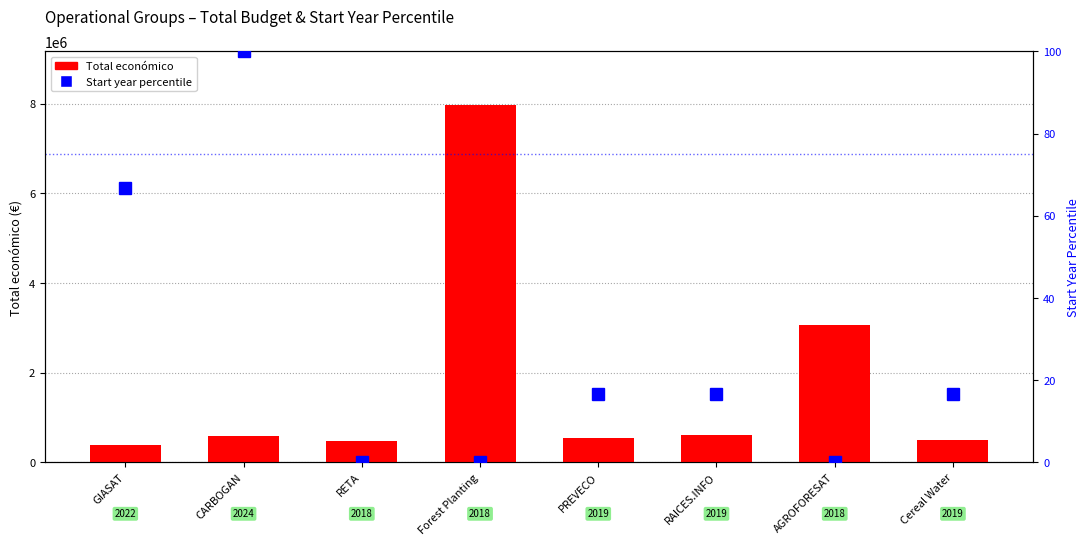

True or false: Start year percentile has a value of 23.2 at Cereal Water.

False